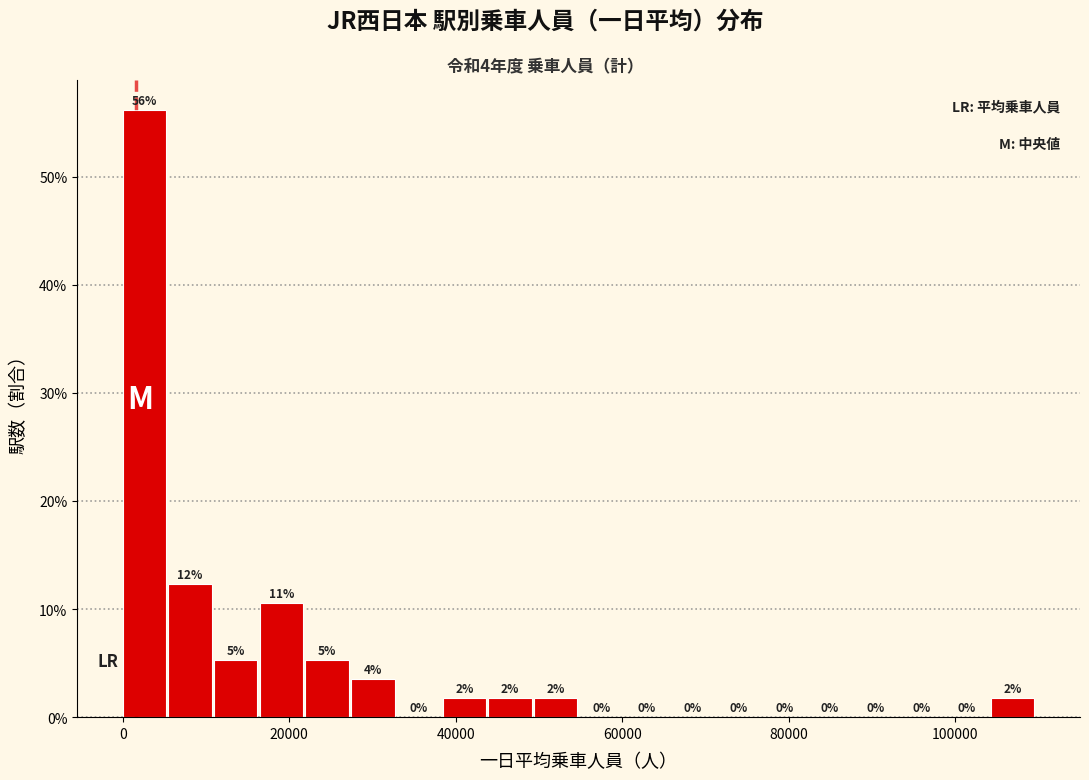

Read against the x-axis, roughly where is the centre of the tallest bar?

2000